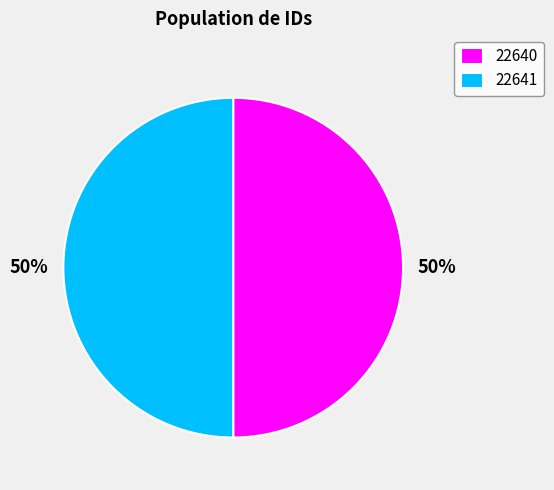

True or false: 22641 accounts for 60% of the total.

False